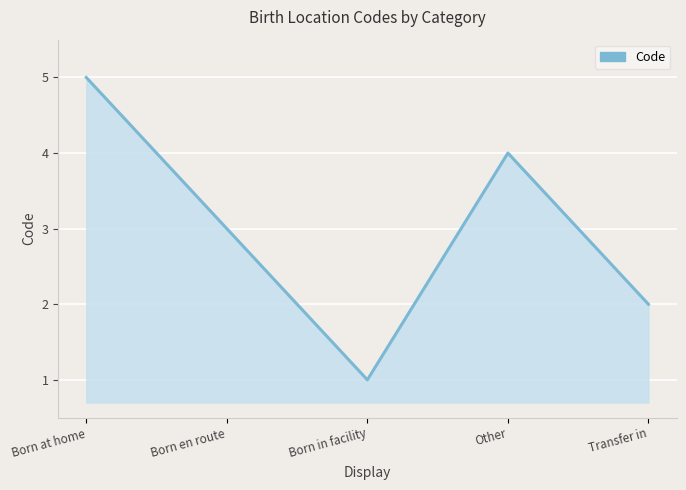

At which label is the value closest to 3?

Born en route